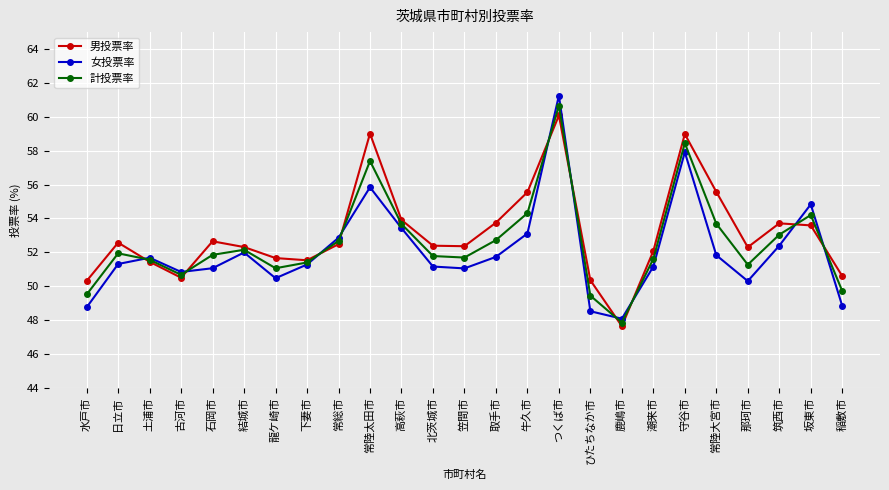

What are all the series names shown in the legend?

男投票率, 女投票率, 計投票率